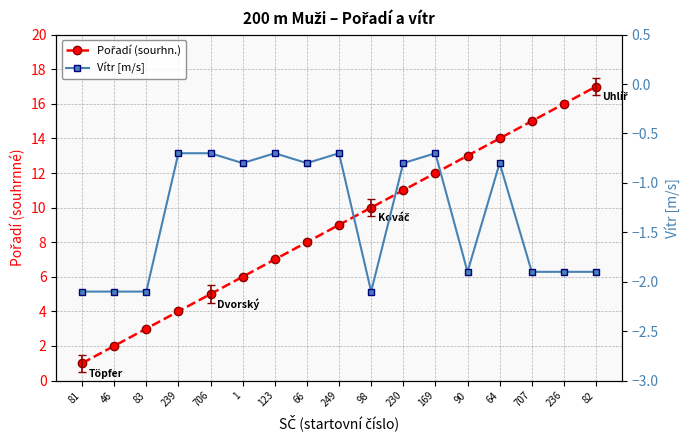

Is the value of Pořadí (sourhn.) at 169 greater than the value of Vítr [m/s] at 64?

Yes